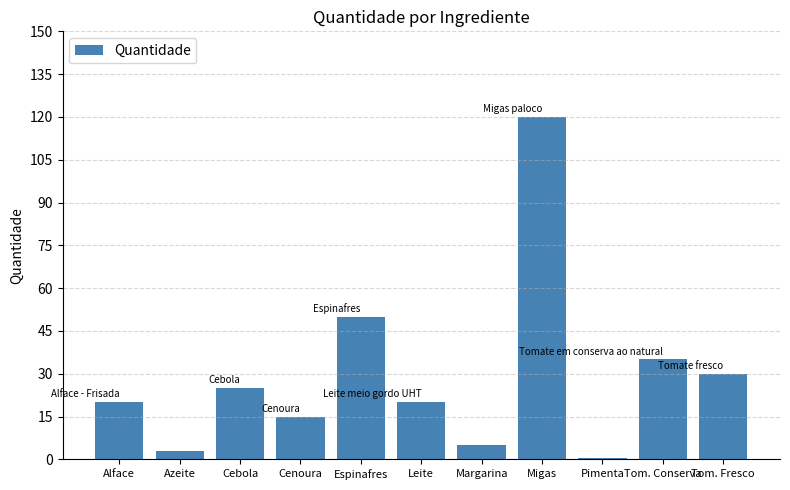

Reading right to left, what are all the values shown in this chart?

Tom. Fresco=30.0	Tom. Conserva=35.0	Pimenta=0.5	Migas=120.0	Margarina=5.0	Leite=20.0	Espinafres=50.0	Cenoura=15.0	Cebola=25.0	Azeite=3.0	Alface=20.0